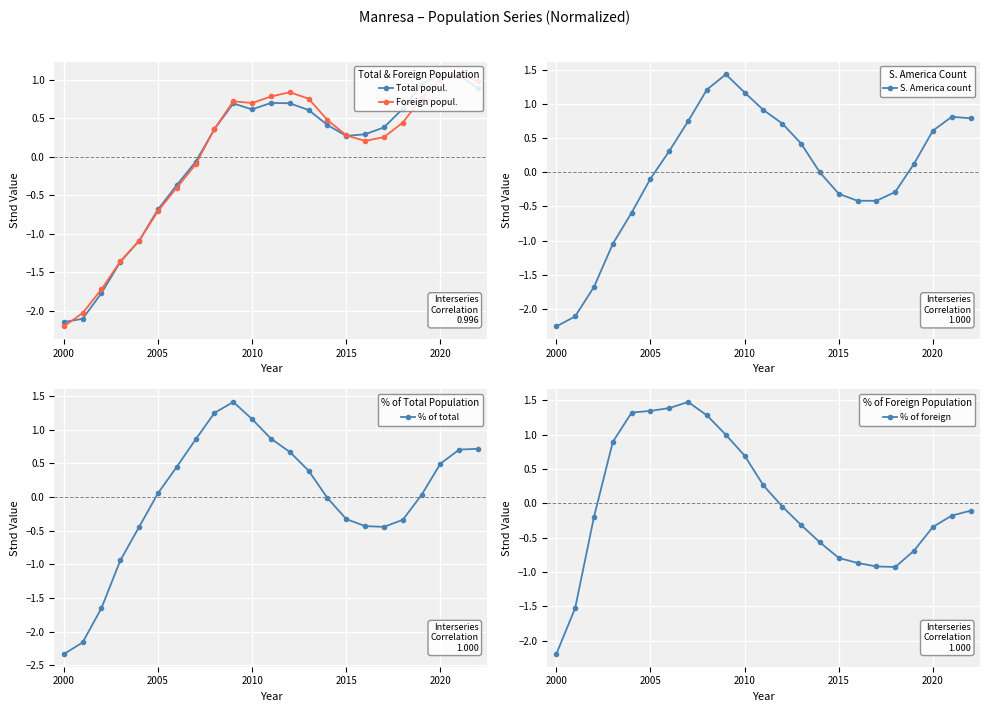

Reading left to right, transcribe all the data shown in this chart.

Total popul.: -2.1	-2.1	-1.8	-1.4	-1.1	-0.7	-0.4	-0.1	0.4	0.7	0.6	0.7	0.7	0.6	0.4	0.3	0.3	0.4	0.6	0.9	1.1	1.1	0.9
Foreign popul.: -2.2	-2.0	-1.7	-1.4	-1.1	-0.7	-0.4	-0.1	0.4	0.7	0.7	0.8	0.8	0.8	0.5	0.3	0.2	0.3	0.4	0.8	1.0	1.1	1.0
S. America count: -2.3	-2.1	-1.7	-1.0	-0.6	-0.1	0.3	0.7	1.2	1.4	1.2	0.9	0.7	0.4	-0.0	-0.3	-0.4	-0.4	-0.3	0.1	0.6	0.8	0.8
% of total: -2.3	-2.2	-1.6	-0.9	-0.4	0.1	0.5	0.9	1.3	1.4	1.2	0.9	0.7	0.4	-0.0	-0.3	-0.4	-0.4	-0.3	0.0	0.5	0.7	0.7
% of foreign: -2.2	-1.5	-0.2	0.9	1.3	1.3	1.4	1.5	1.3	1.0	0.7	0.3	-0.0	-0.3	-0.6	-0.8	-0.9	-0.9	-0.9	-0.7	-0.3	-0.2	-0.1